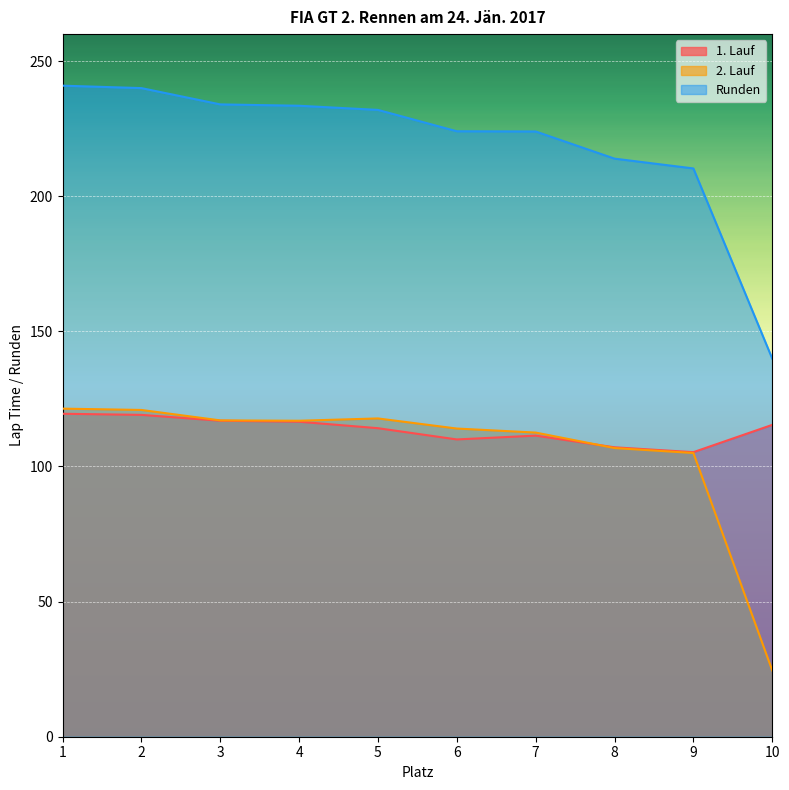

Which series has the largest range (max minus min)?

Runden